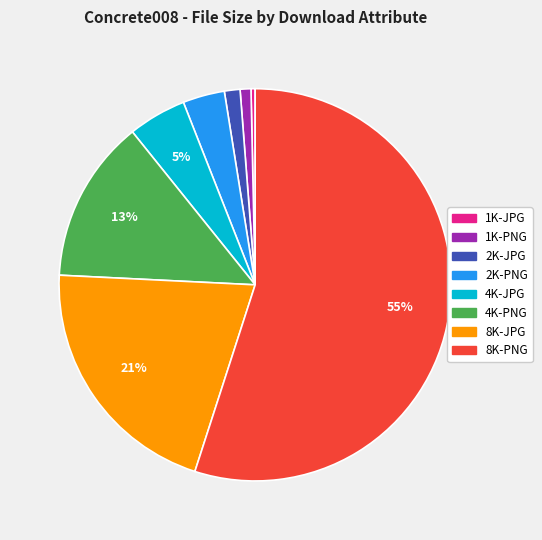

To the nearest percent, what is the average slice percentage?

12%